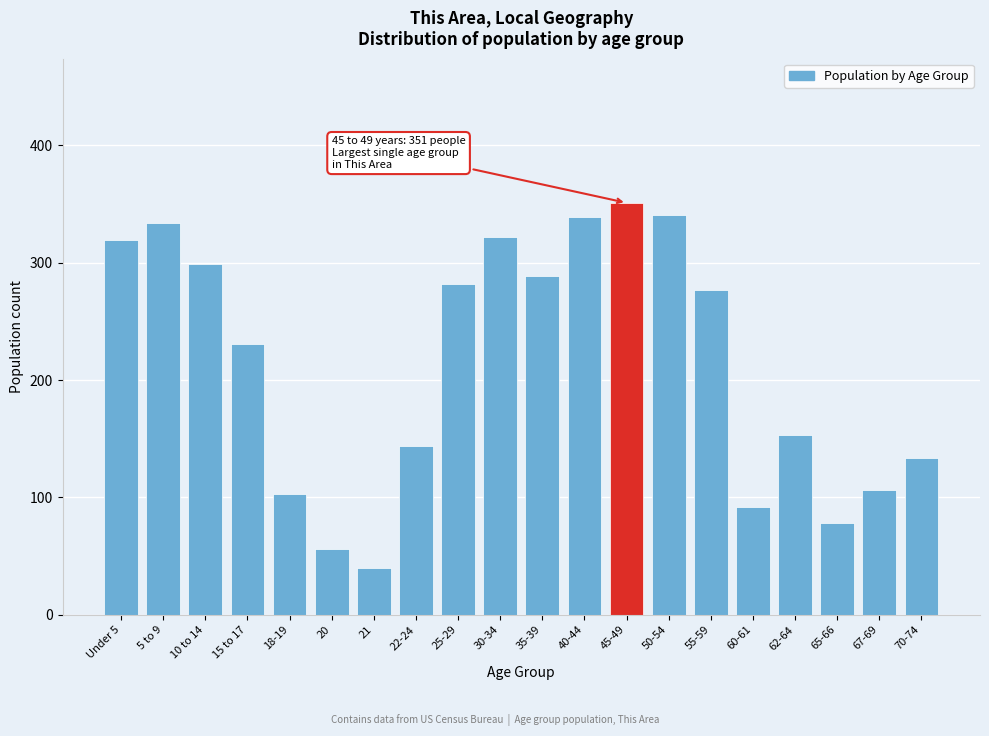

Reading left to right, transcribe all the data shown in this chart.

319	334	299	231	103	56	40	144	282	322	289	339	351	341	277	92	153	78	106	134